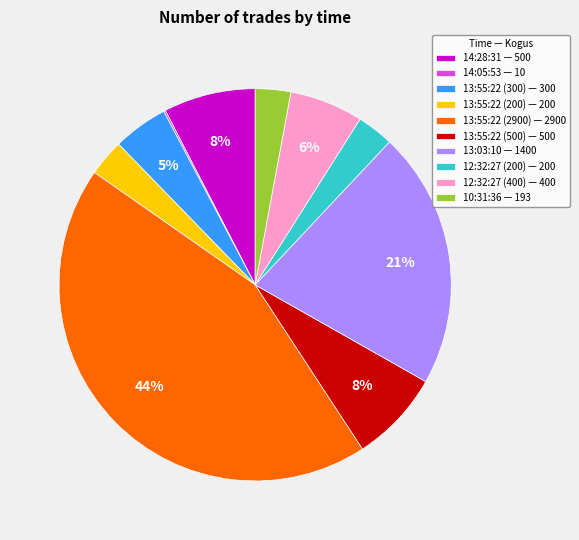

To the nearest percent, what is the combined percentage of 13:55:22 (2900) — 2900 and 13:55:22 (200) — 200?

47%